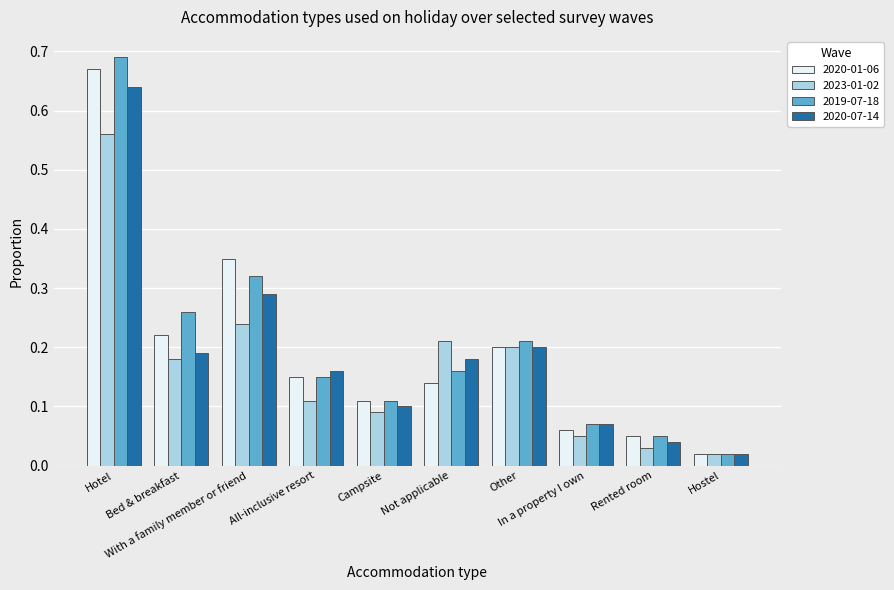

True or false: 2023-01-02 has a value of 0.2 at All-inclusive resort.

False